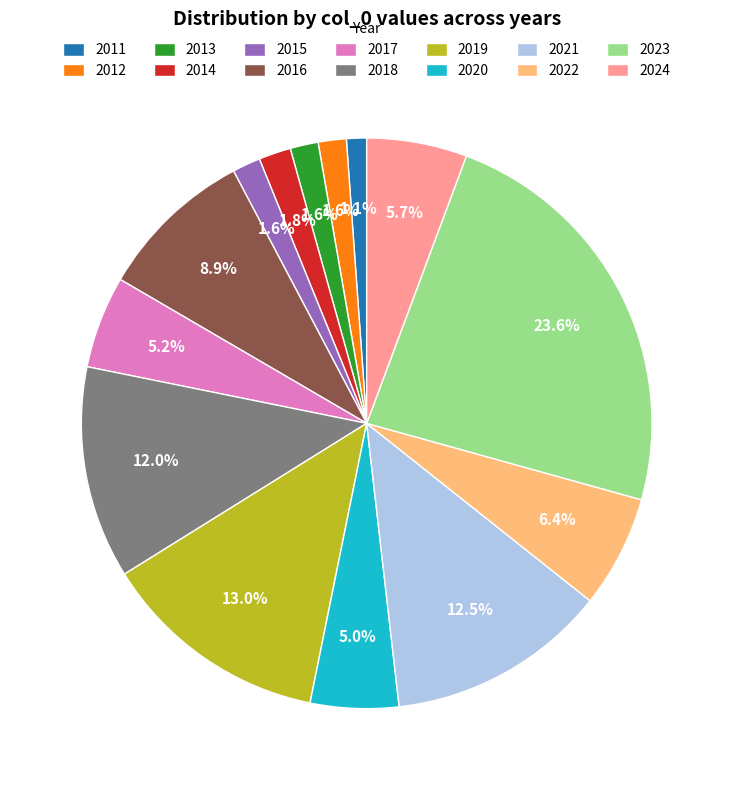

Is 2015 the majority of the pie?

No